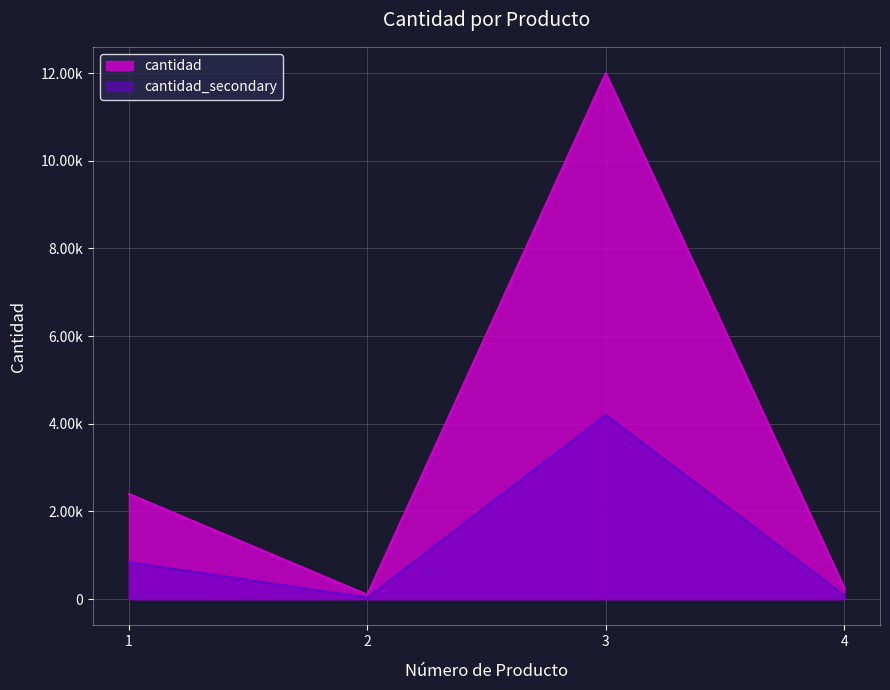

What is the smallest value displayed?

100